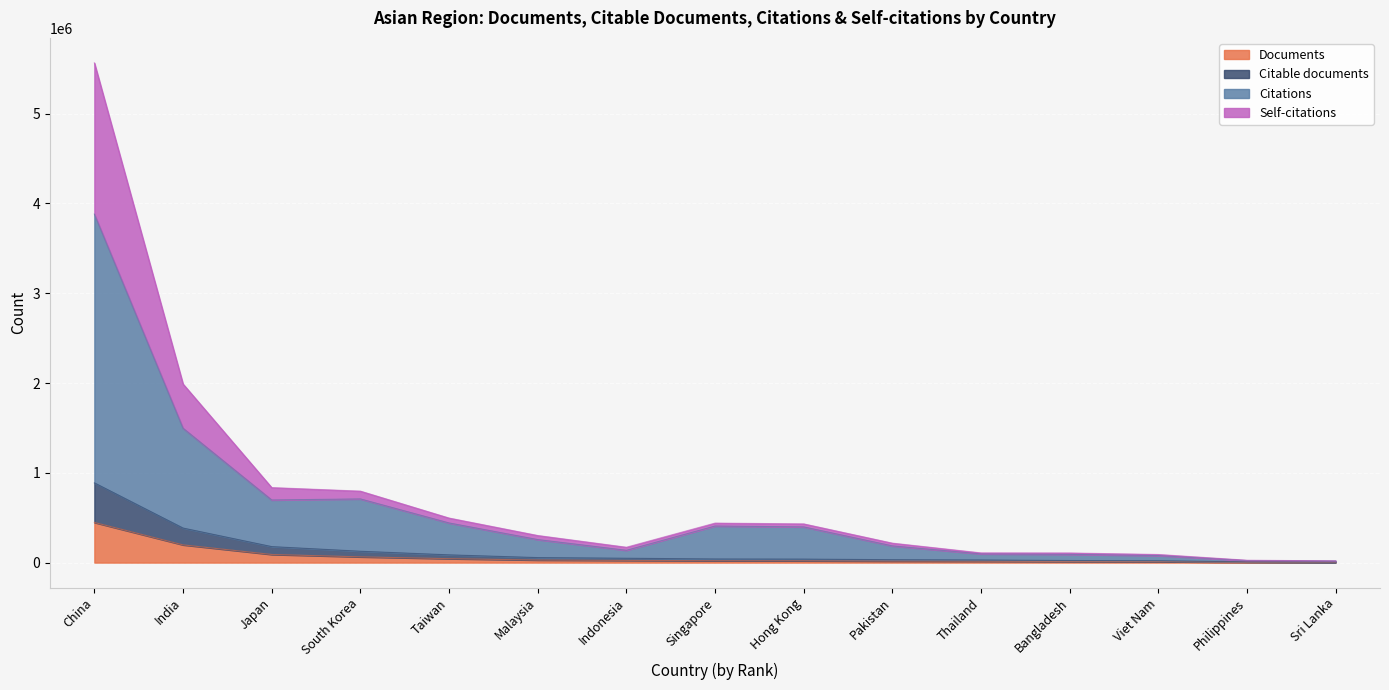

What is the label of the 2nd point from the right?

Philippines